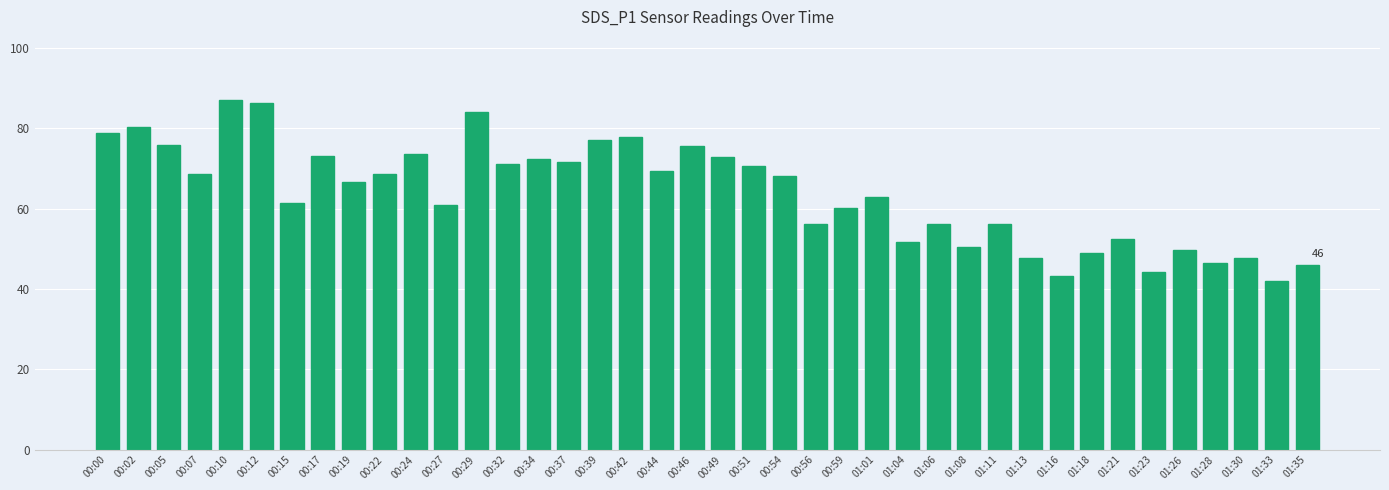

The chart shows a value of 68.5 at 00:22. True or false?

True